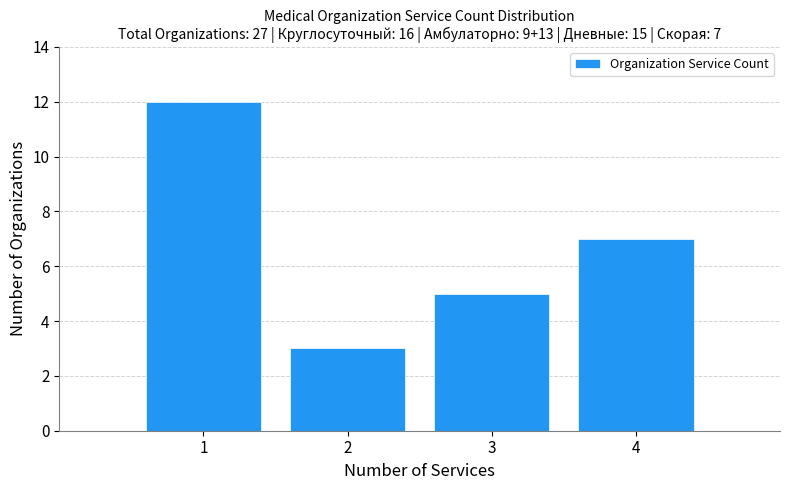

Reading left to right, transcribe all the data shown in this chart.

1=12	2=3	3=5	4=7